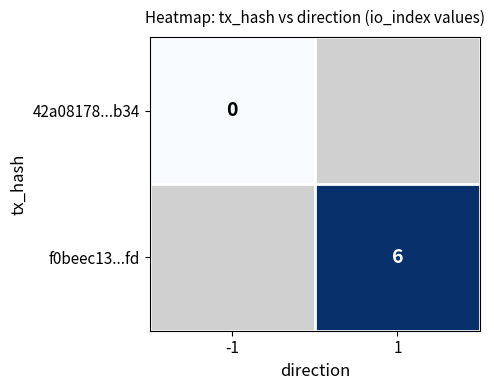

The f0beec13...fd series shows 6 at 1. True or false?

True